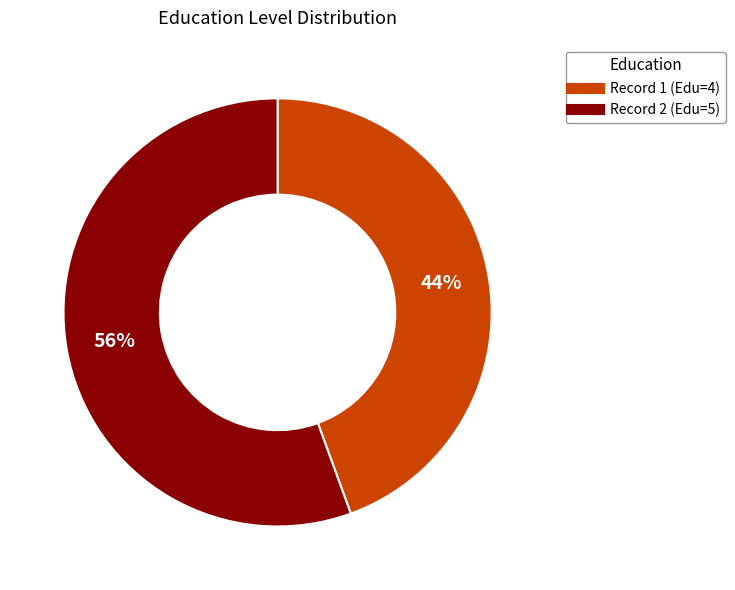

Is there any slice that represents more than half of the pie?

Yes